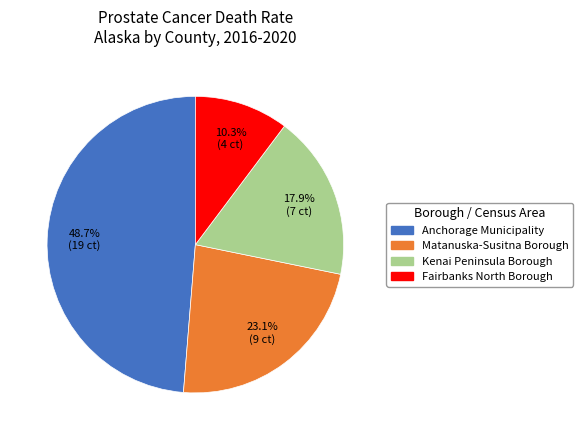

To the nearest percent, what is the difference between the largest and smallest slice percentages?

38%